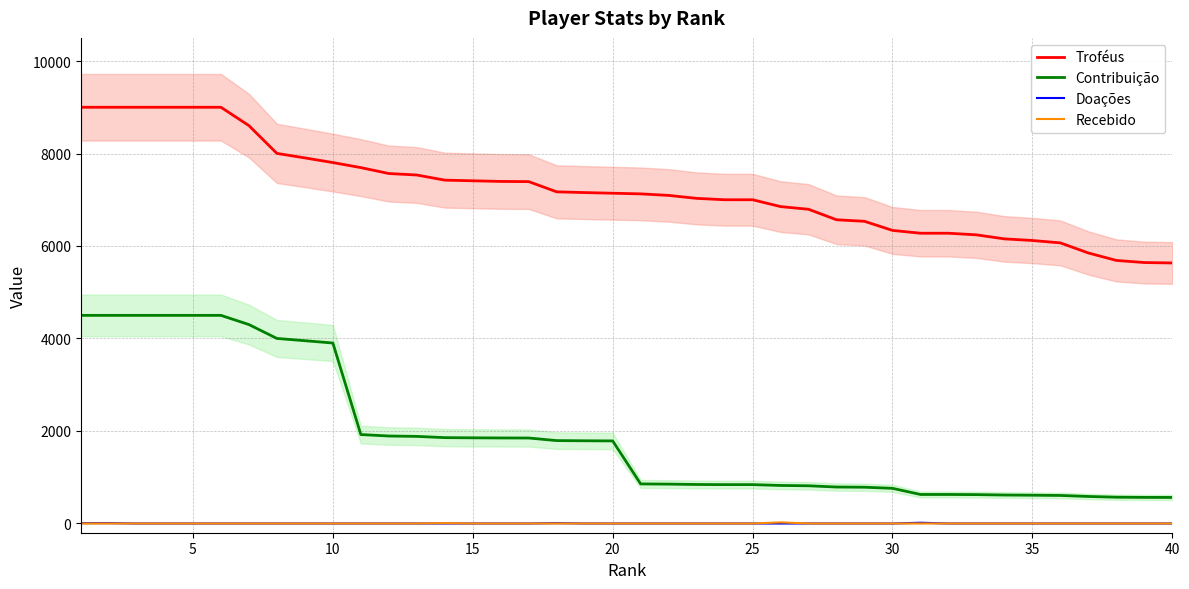

The value of Contribuição at 25 is 7901. True or false?

False